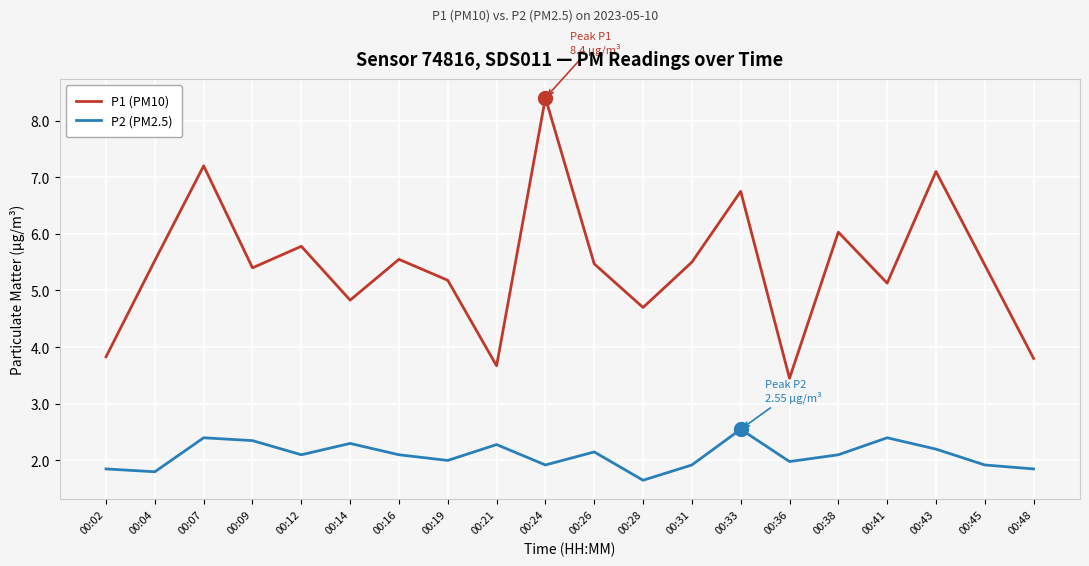

In P2 (PM2.5), how many points are lower than both neighbors (excluding endpoints)?

6